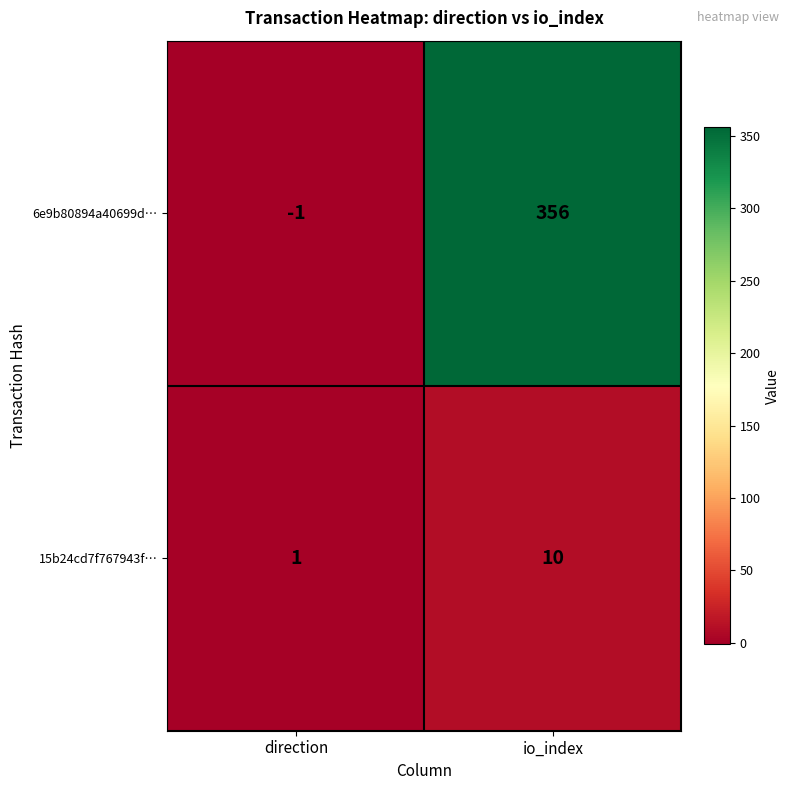

Reading left to right, list all the values displayed in this chart.

6e9b80894a40699d…: -1	356
15b24cd7f767943f…: 1	10